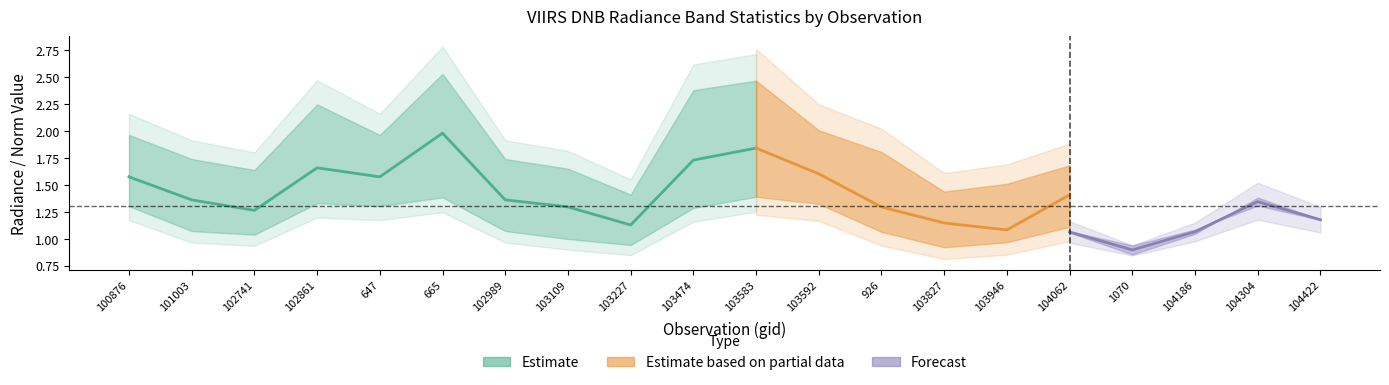

What is the approximate value of rade9_bin_1q at 103583?

1.4